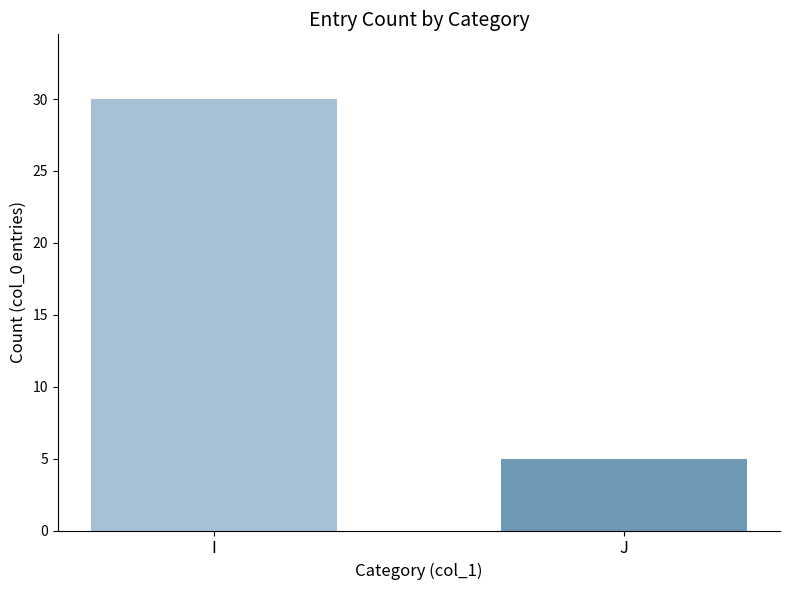

Approximately how many times larger is the value at J compared to I?

0.2